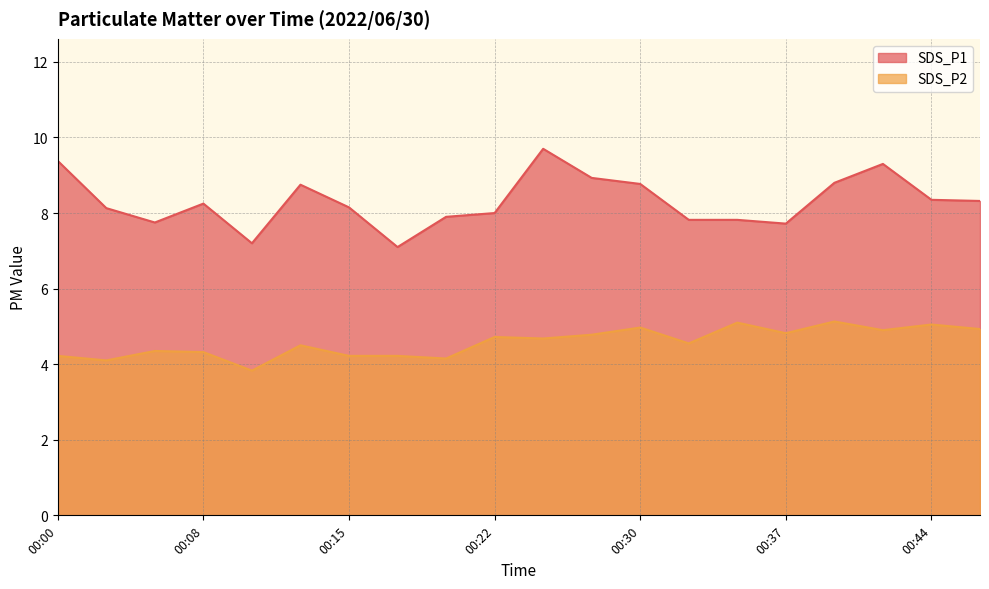

What is the value of the SDS_P1 point at the 7th from the left?

8.2